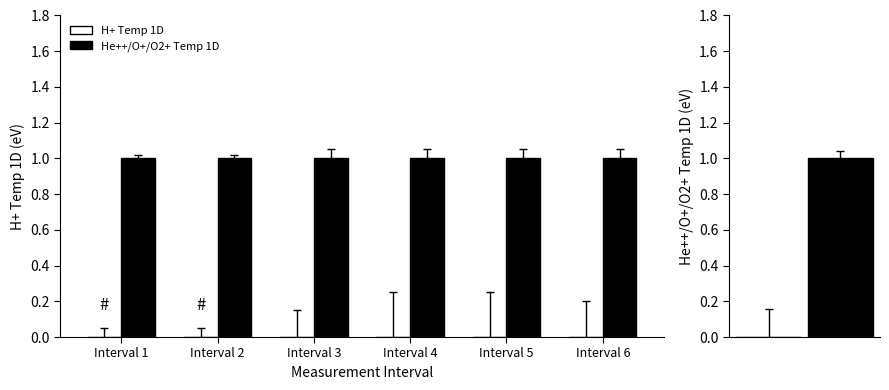

How many bars are there in each group?

2